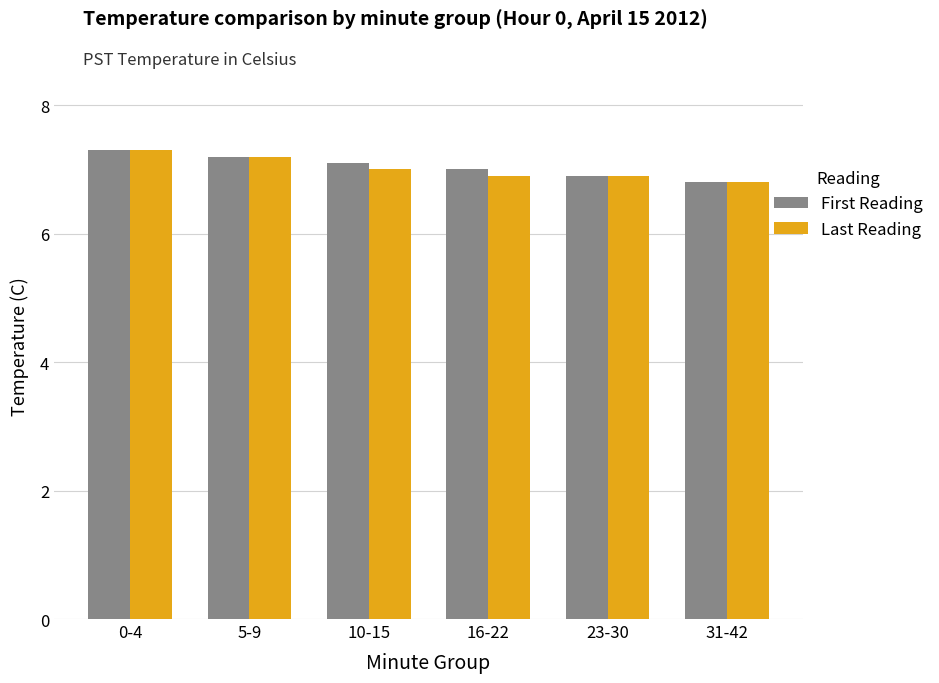

What is the smallest value displayed?

6.8